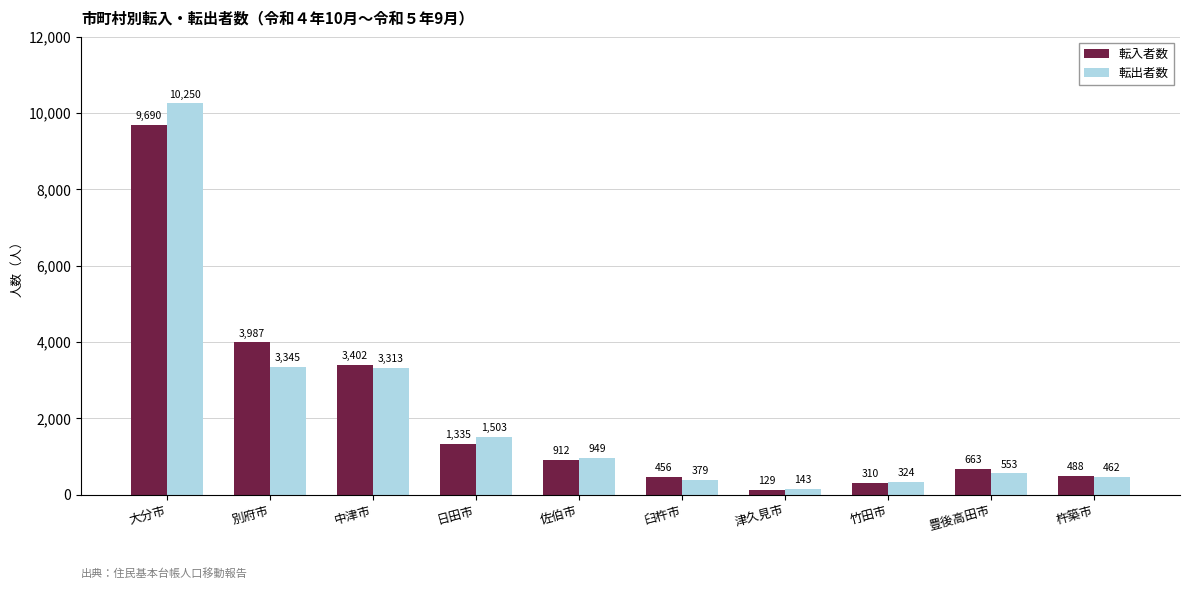

The value of 転入者数 at 日田市 is 1335. True or false?

True